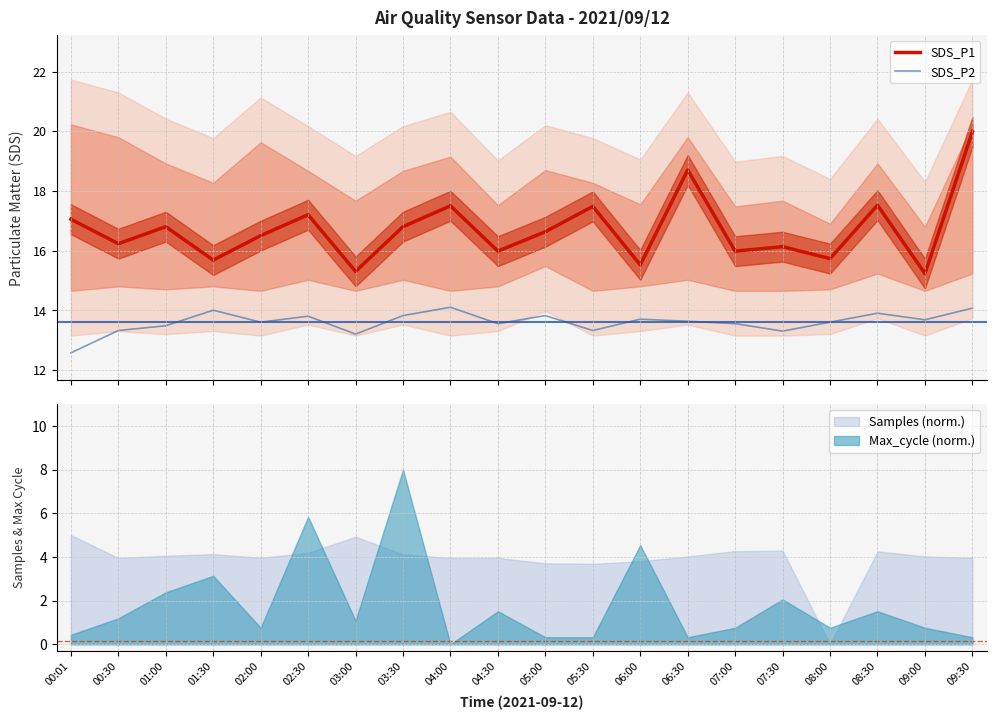

Rank the series by their maximum value, from highest to lowest.

SDS_P1, SDS_P2